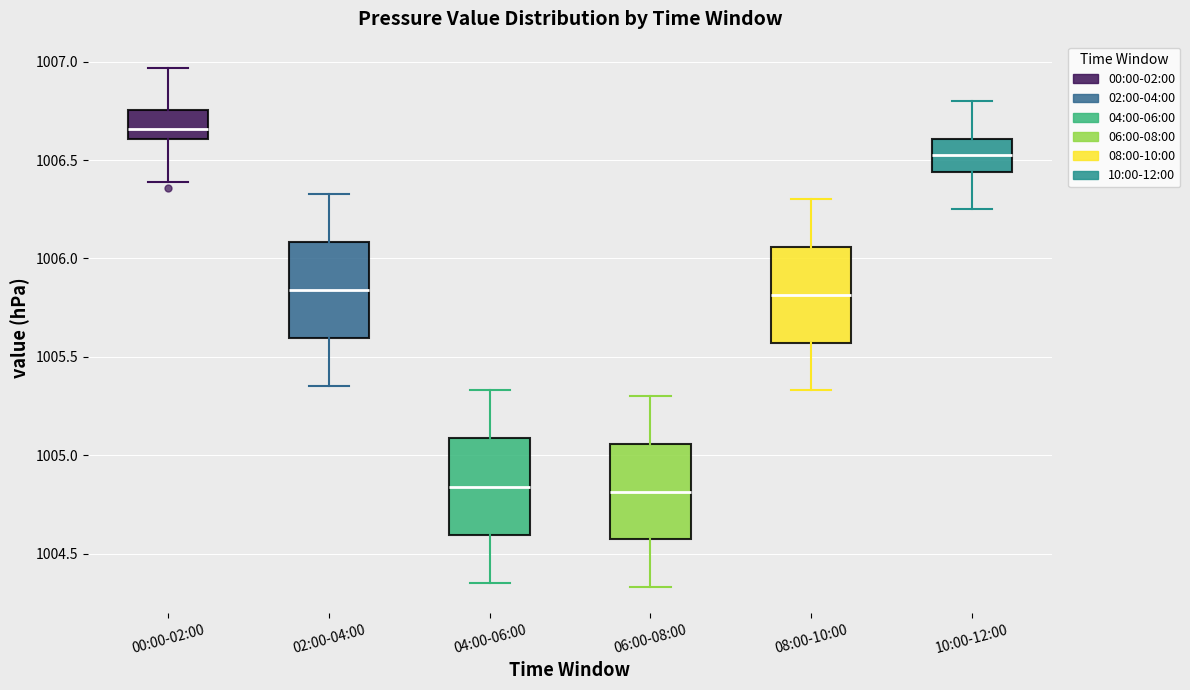

Reading left to right, read every box against the y-axis: the position of its median line, the range the box covers, and the ends of its whiskers. The values are not printed on the chart, so give them approximately, as read against the axis.

00:00-02:00: median 1006.65, box 1006.60 to 1006.75, whiskers 1006.40 to 1006.95
02:00-04:00: median 1005.85, box 1005.60 to 1006.10, whiskers 1005.35 to 1006.35
04:00-06:00: median 1004.85, box 1004.60 to 1005.10, whiskers 1004.35 to 1005.35
06:00-08:00: median 1004.80, box 1004.55 to 1005.05, whiskers 1004.35 to 1005.30
08:00-10:00: median 1005.80, box 1005.55 to 1006.05, whiskers 1005.35 to 1006.30
10:00-12:00: median 1006.55, box 1006.45 to 1006.60, whiskers 1006.25 to 1006.80